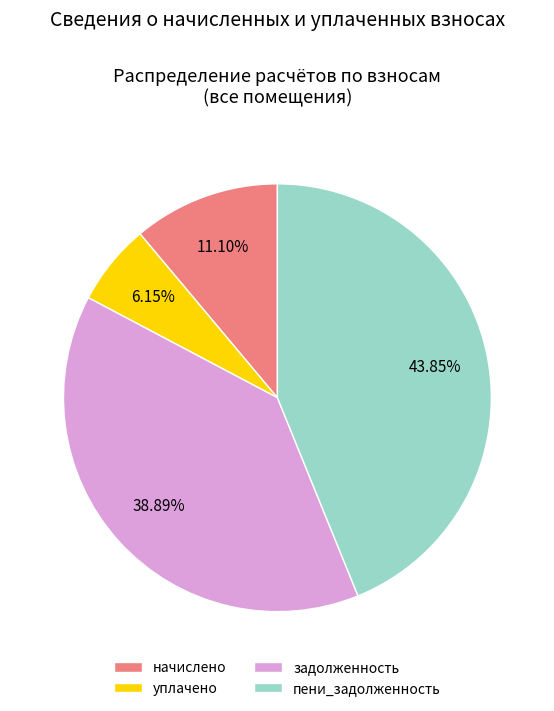

To the nearest percent, what is the average slice percentage?

25%